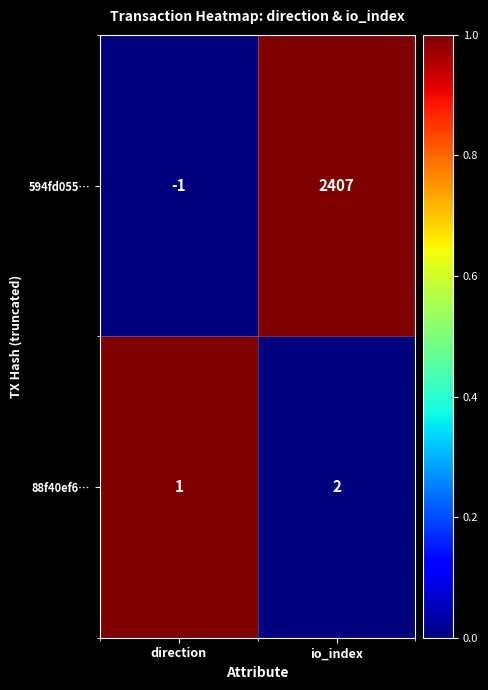

Which series has the largest range (max minus min)?

594fd055…